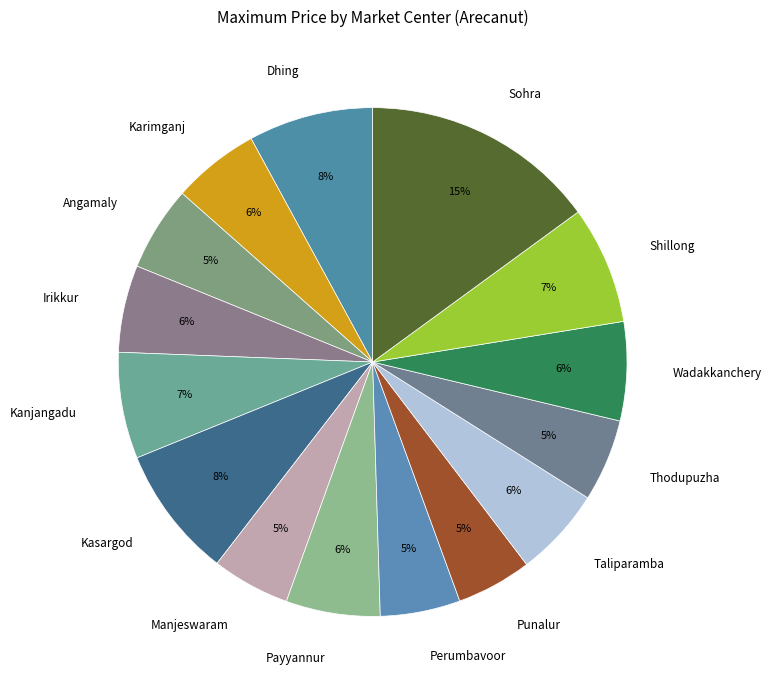

Approximately how many times larger is the value at Punalur compared to Sohra?

0.3